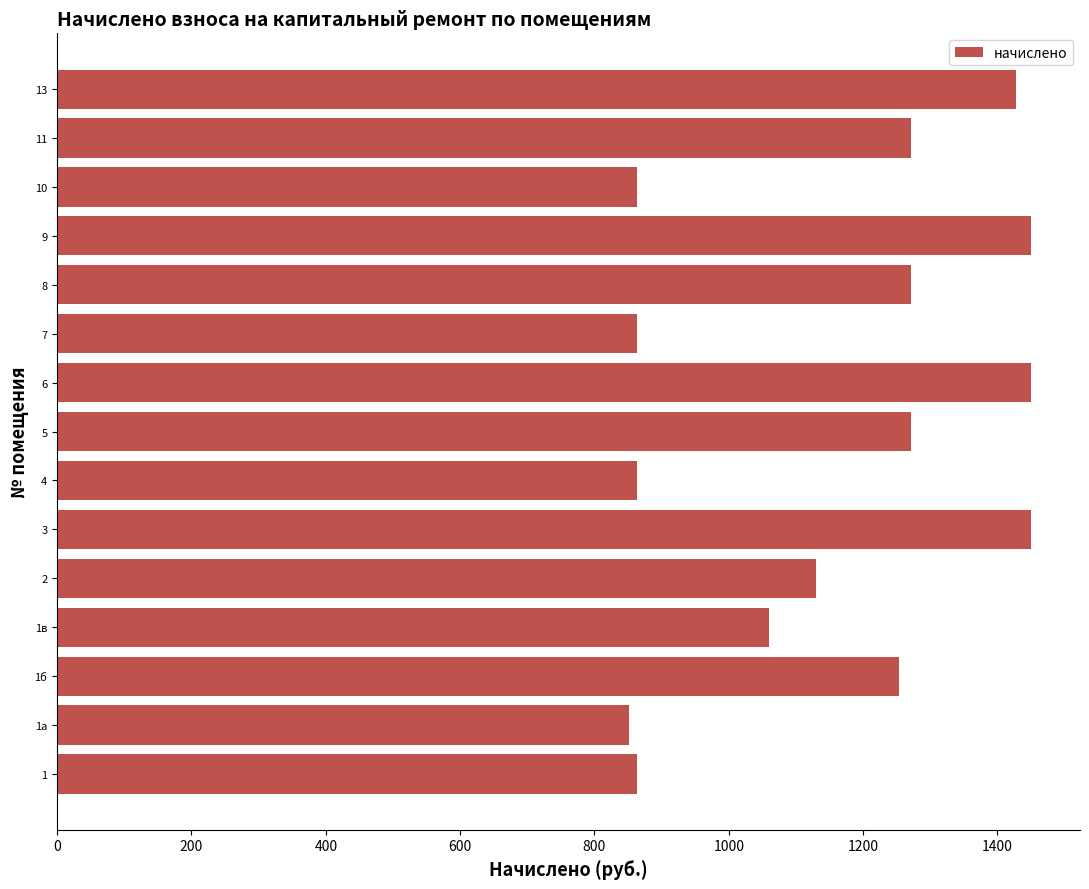

Are the bars grouped side by side (vs. stacked)?

No